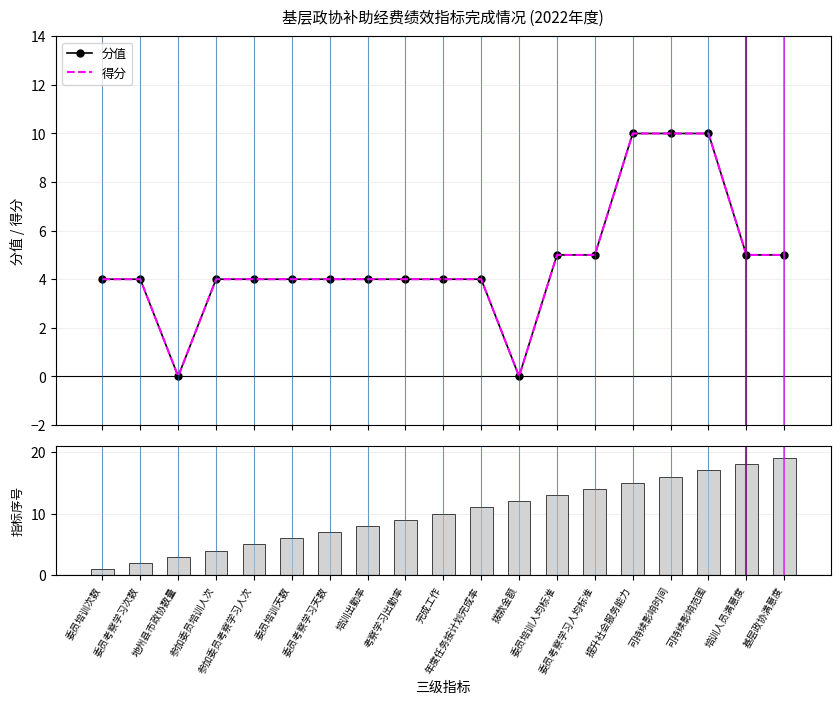

Where is 指标序号 nearest to the value 10?

完成工作